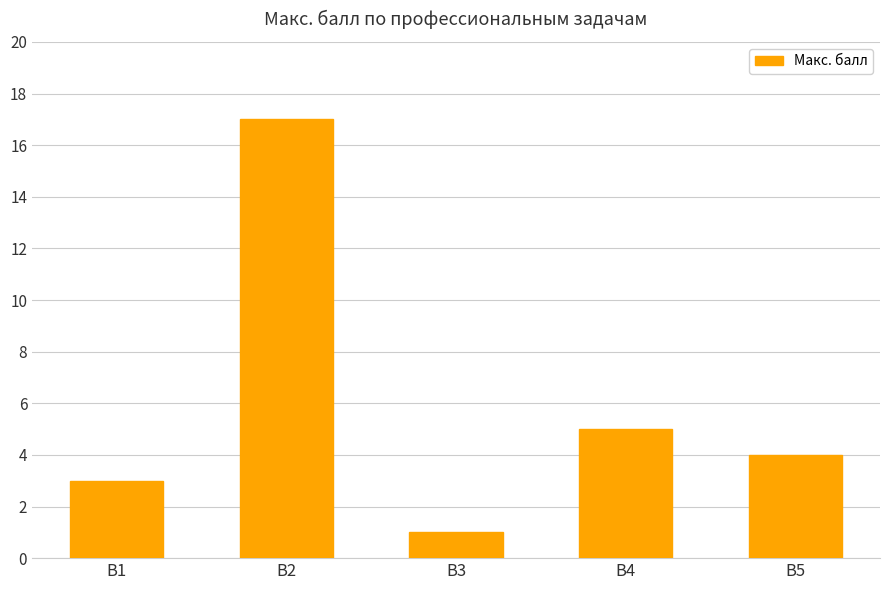

Reading left to right, list all the values displayed in this chart.

В1=3	В2=17	В3=1	В4=5	В5=4